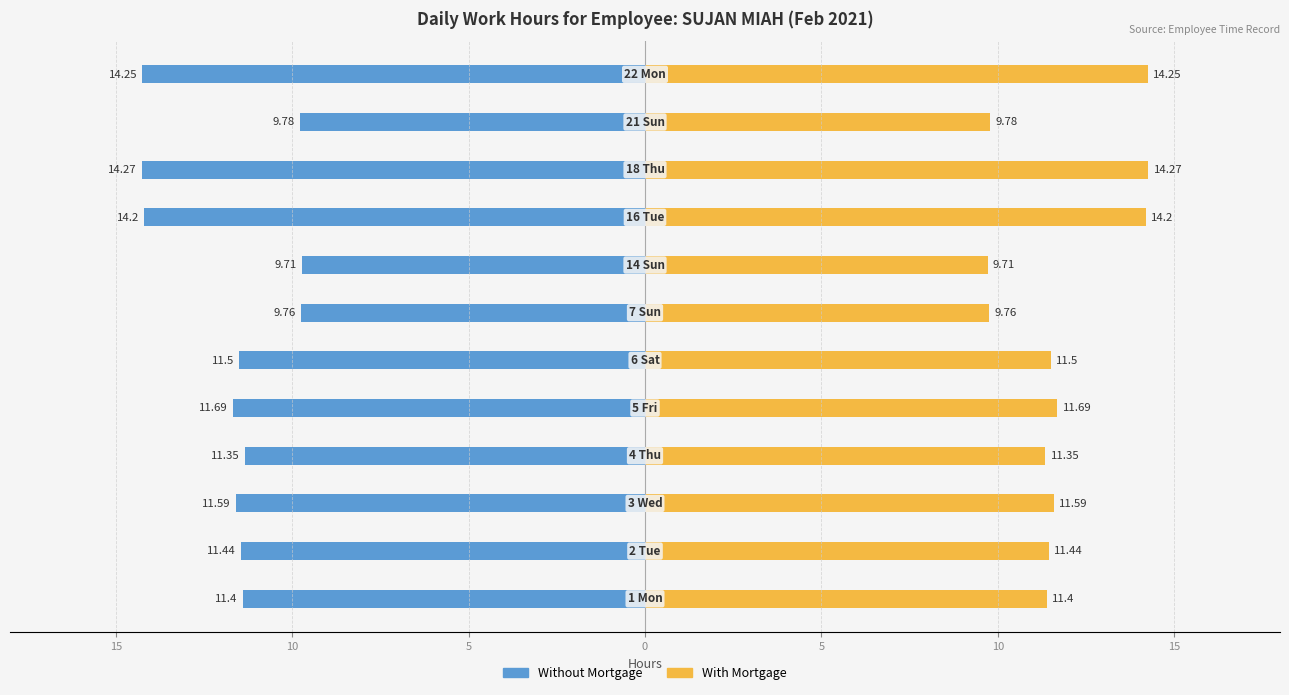

Rank the series by their maximum value, from lowest to highest.

Without Mortgage, With Mortgage